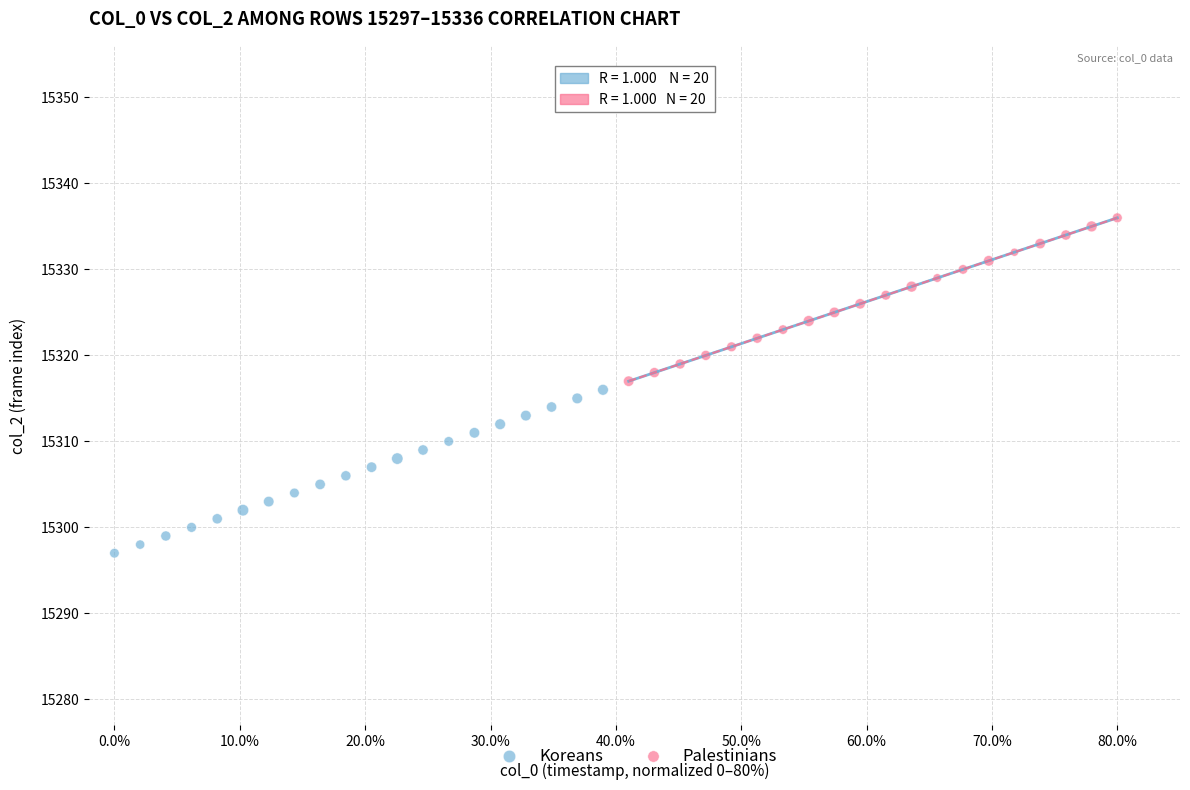

Which series reaches the minimum Y coordinate?

Koreans